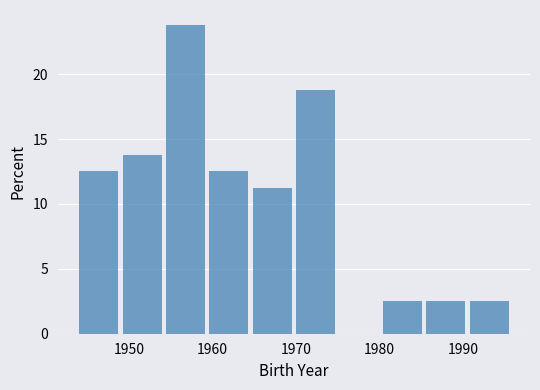

Which range on the x-axis has the tallest bar?

1954.4 to 1959.6